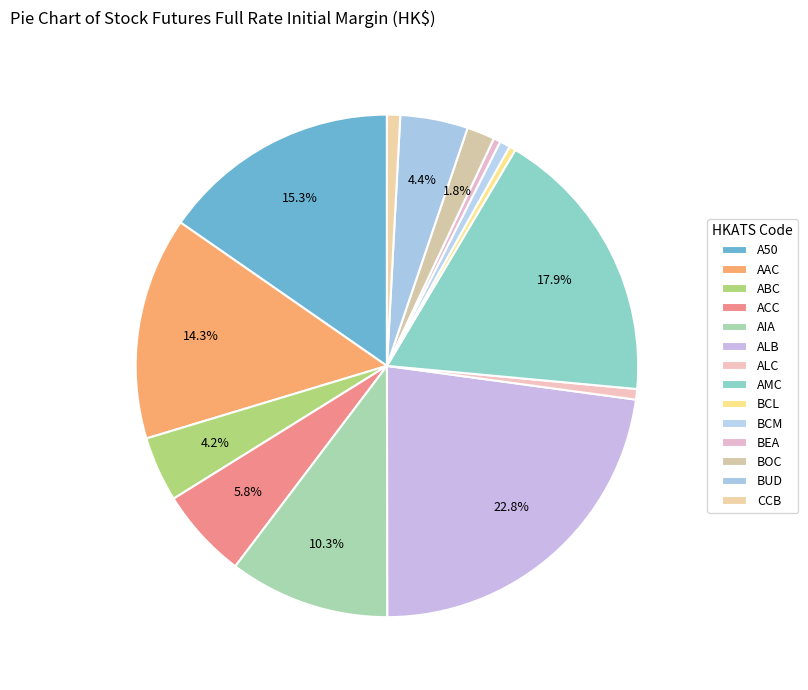

Which slice is the largest?

ALB